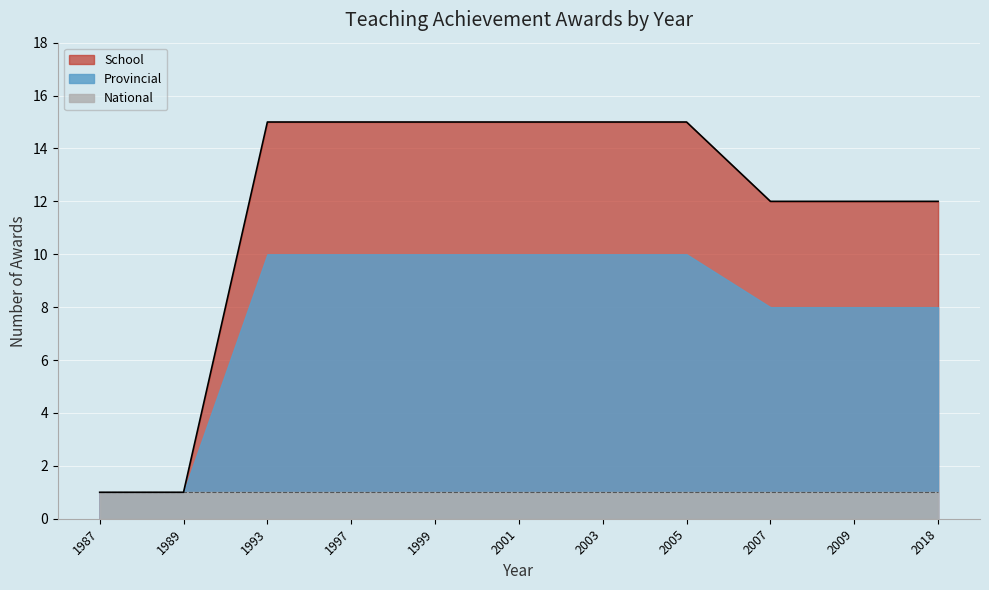

What value does the School series have at 2005?

15